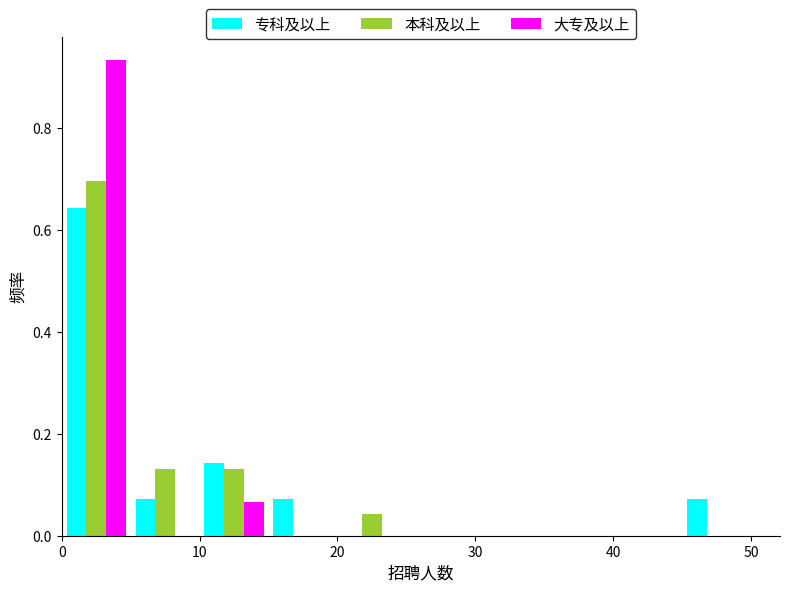

Reading left to right, list every range on the x-axis with the height of the bar of each series over it. The values are not printed on the chart, so give them approximately, as read against the axis.

0 to 5: 专科及以上=0.64	本科及以上=0.70	大专及以上=0.94
5 to 10: 专科及以上=0.08	本科及以上=0.14	大专及以上=0
10 to 15: 专科及以上=0.14	本科及以上=0.14	大专及以上=0.06
15 to 20: 专科及以上=0.08	本科及以上=0	大专及以上=0
20 to 25: 专科及以上=0	本科及以上=0.04	大专及以上=0
25 to 30: 专科及以上=0	本科及以上=0	大专及以上=0
30 to 35: 专科及以上=0	本科及以上=0	大专及以上=0
35 to 40: 专科及以上=0	本科及以上=0	大专及以上=0
40 to 45: 专科及以上=0	本科及以上=0	大专及以上=0
45 to 50: 专科及以上=0.08	本科及以上=0	大专及以上=0